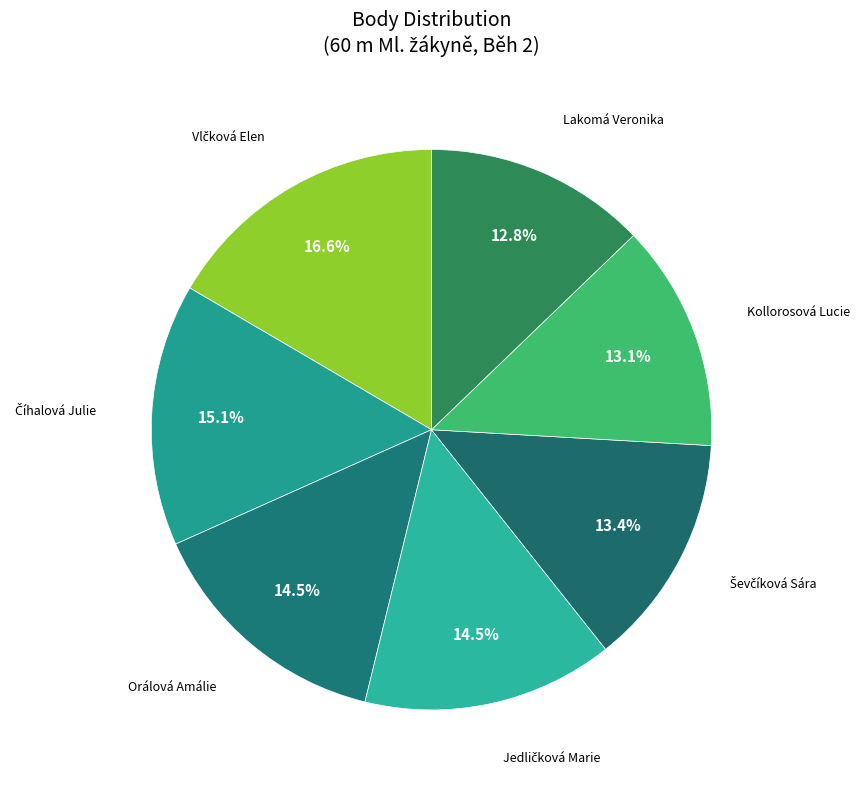

Count the number of slices in the pie.

7